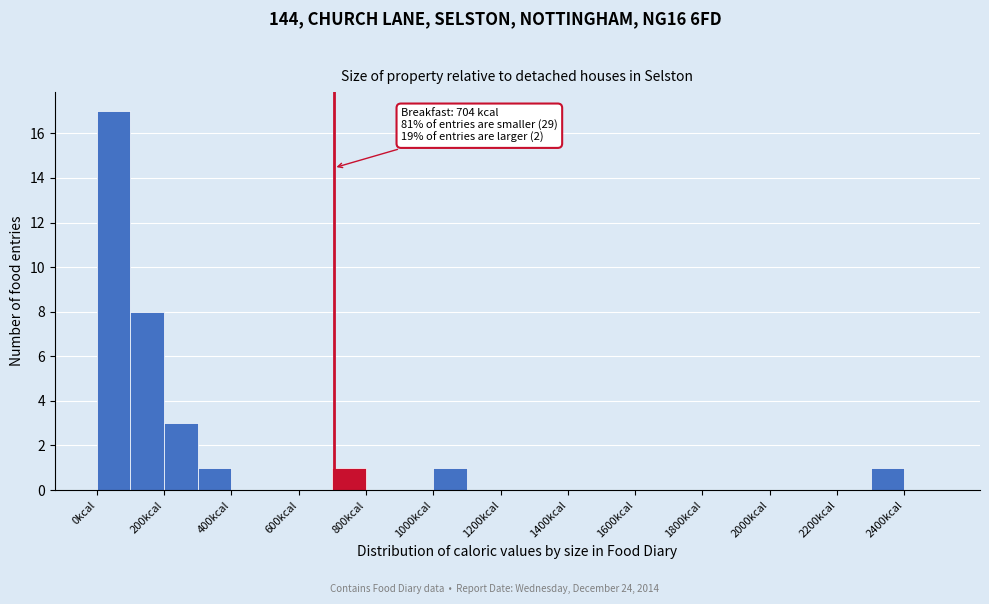

Over which range of the x-axis is the bar tallest?

0 to 100